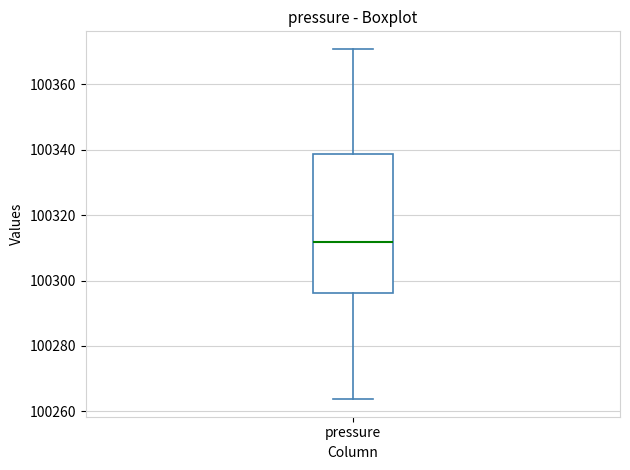

Where is the lower edge of the box for pressure on the y-axis? The values are not printed on the chart, so give them approximately, as read against the axis.

100296